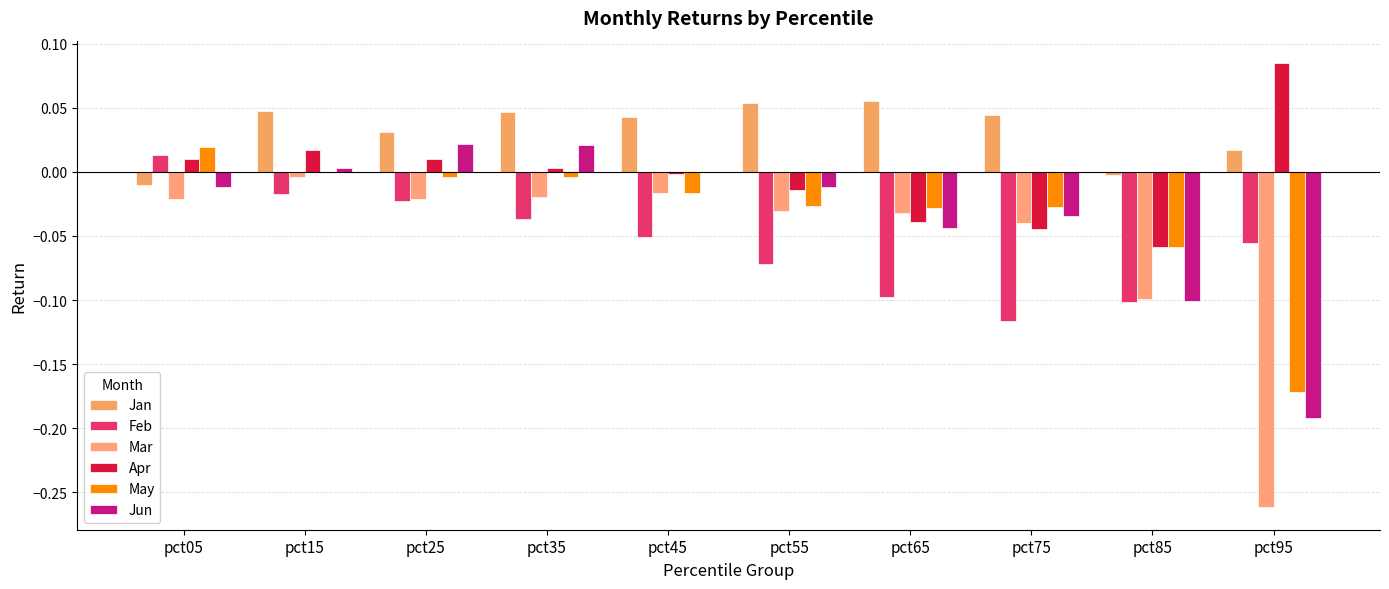

How many data points does each series have?

10